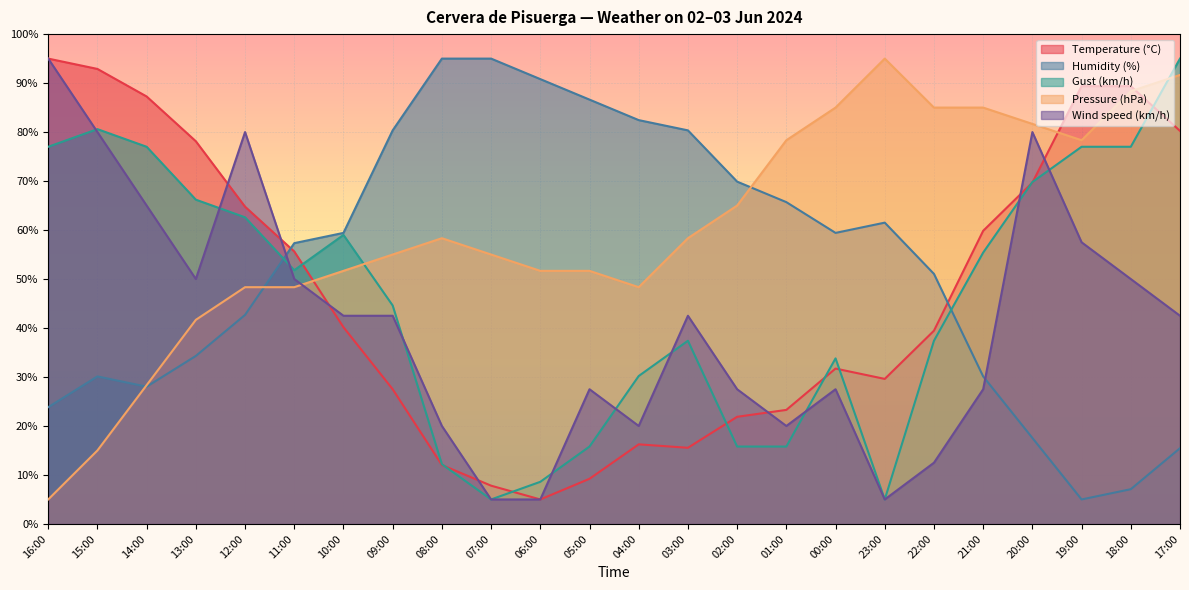

What are all the series names shown in the legend?

Temperature (°C), Humidity (%), Gust (km/h), Pressure (hPa), Wind speed (km/h)